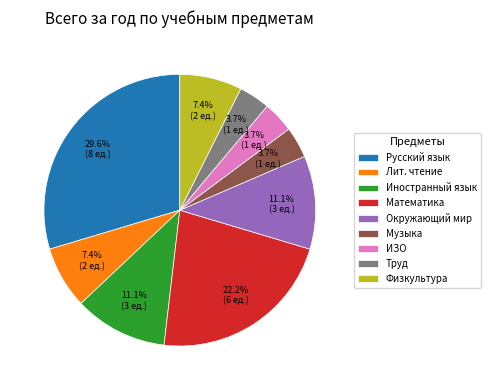

Is there any slice that represents more than half of the pie?

No